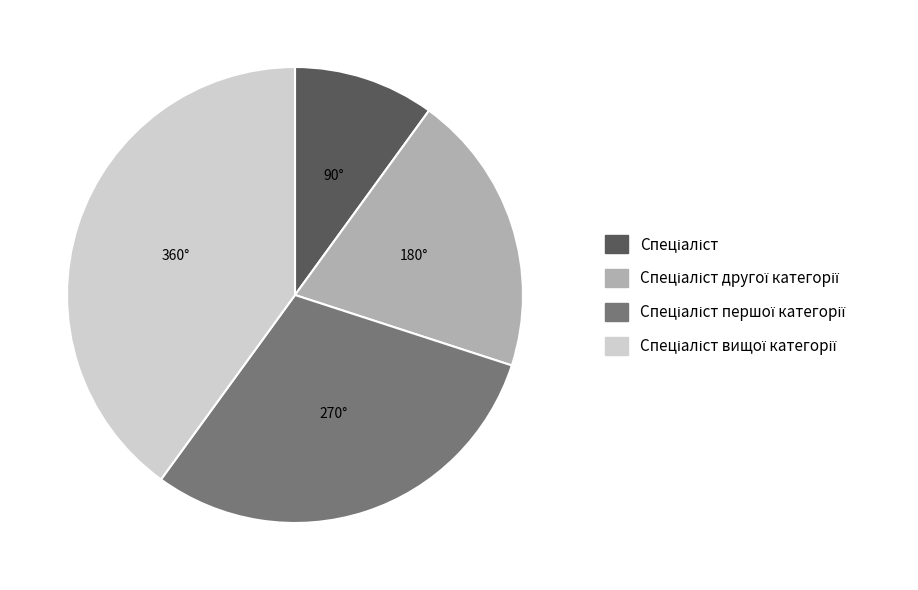

Does any single category account for the majority?

No